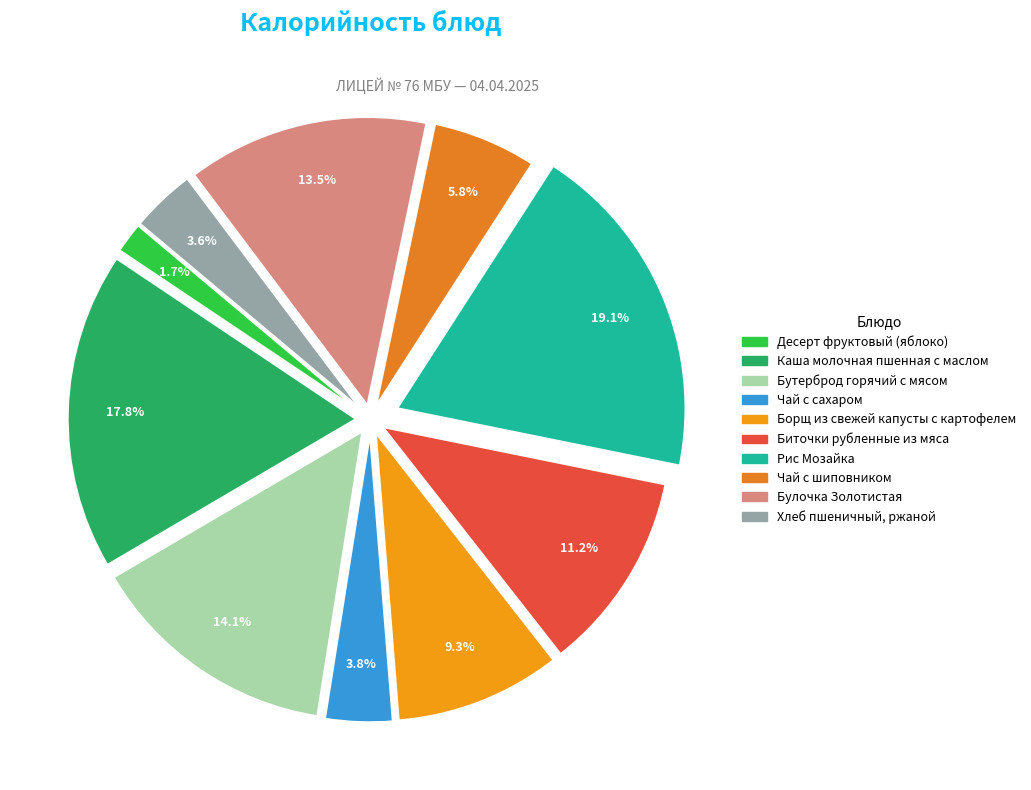

How many segments does this pie chart have?

10